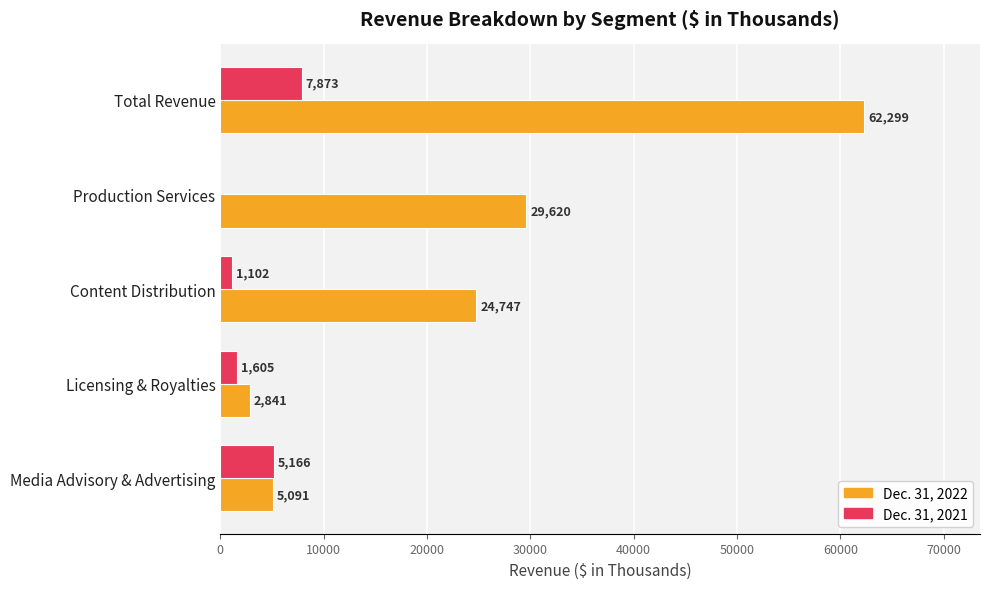

What is the total value across all series at Content Distribution?

25849